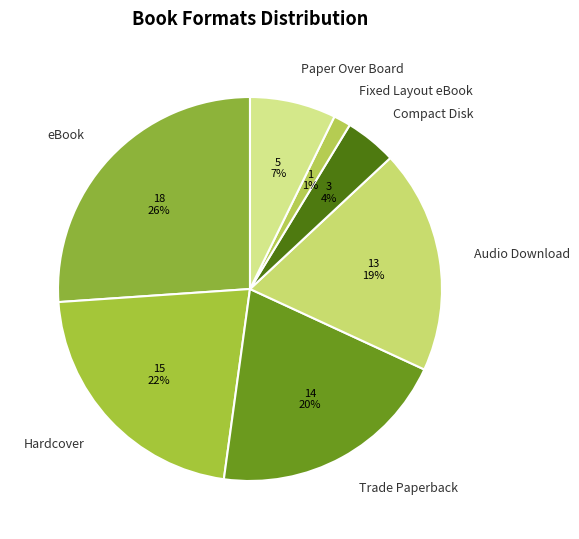

Approximately how many times larger is the value at Audio Download compared to Hardcover?

0.9